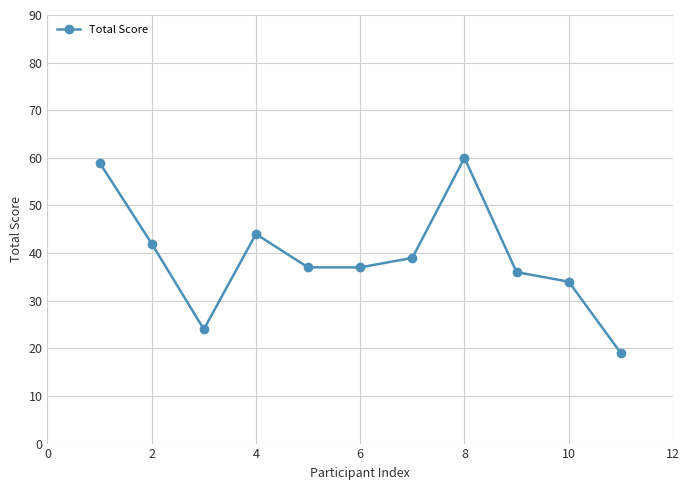

What is the sum of all values?

431